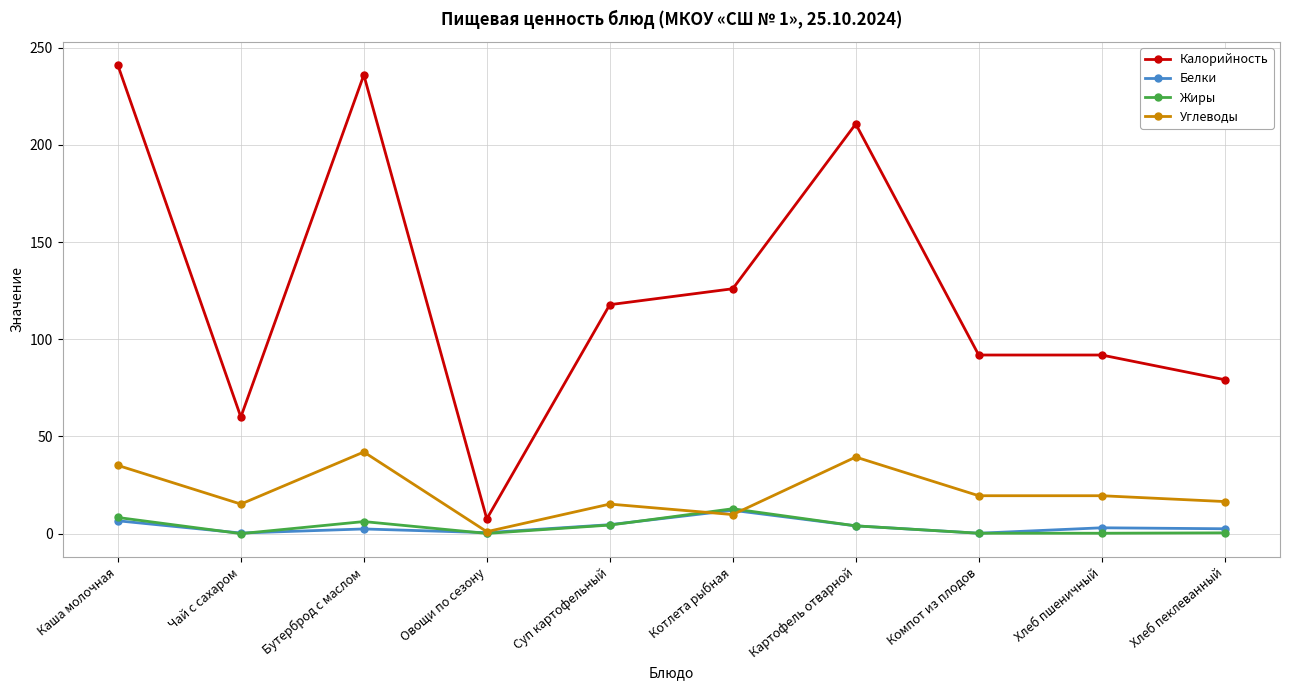

How many categories are shown in the chart?

10